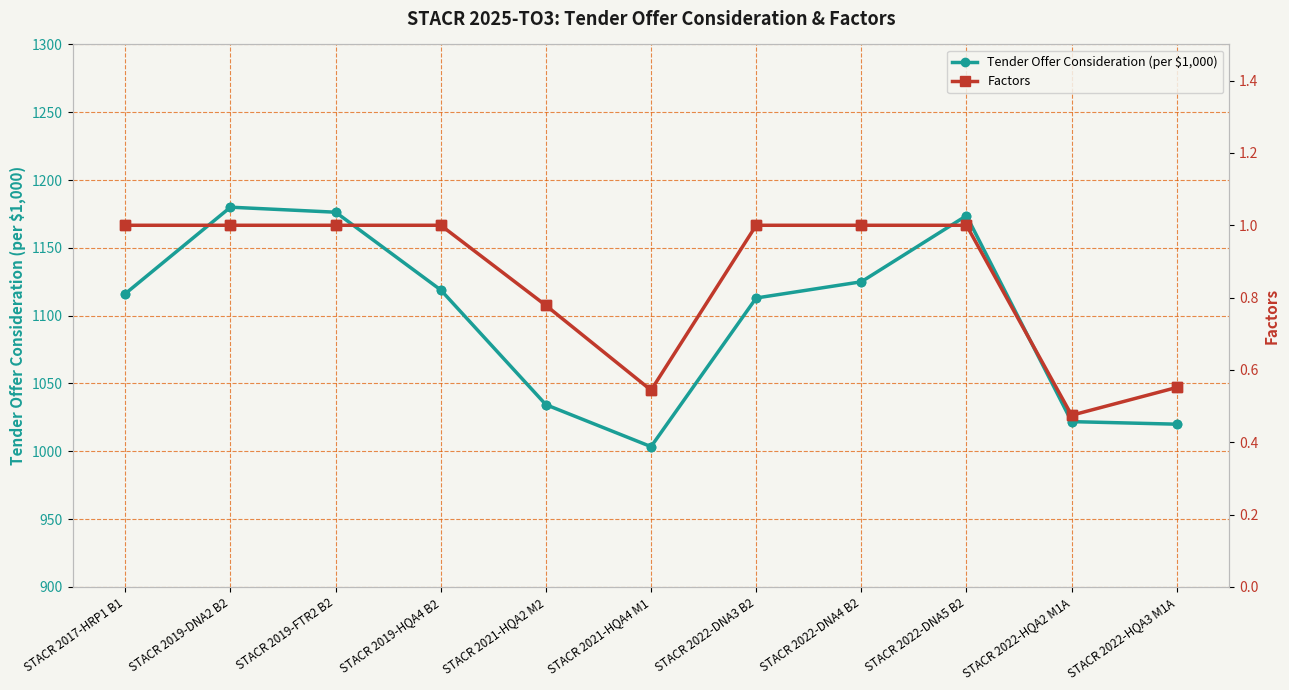

In Tender Offer Consideration (per $1,000), how many points are lower than both neighbors (excluding endpoints)?

1